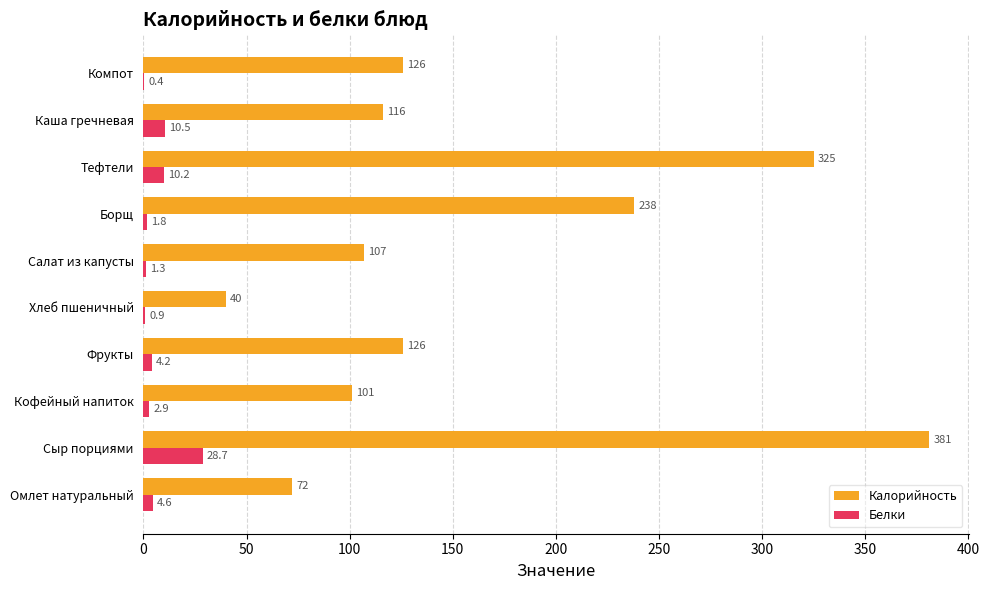

Between Салат из капусты and Тефтели, which series saw the biggest shift?

Калорийность